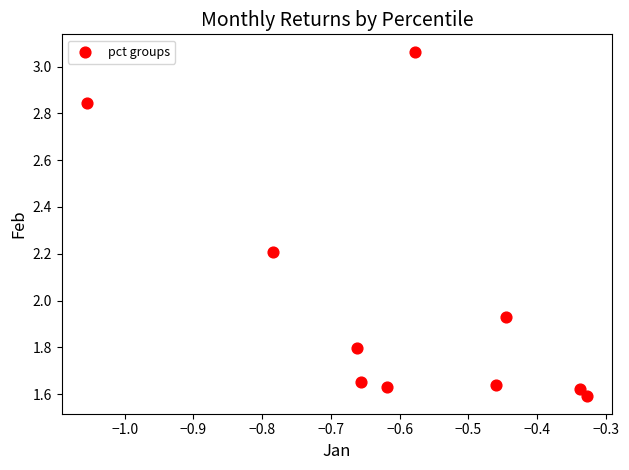

What is the average Y value?

2.0